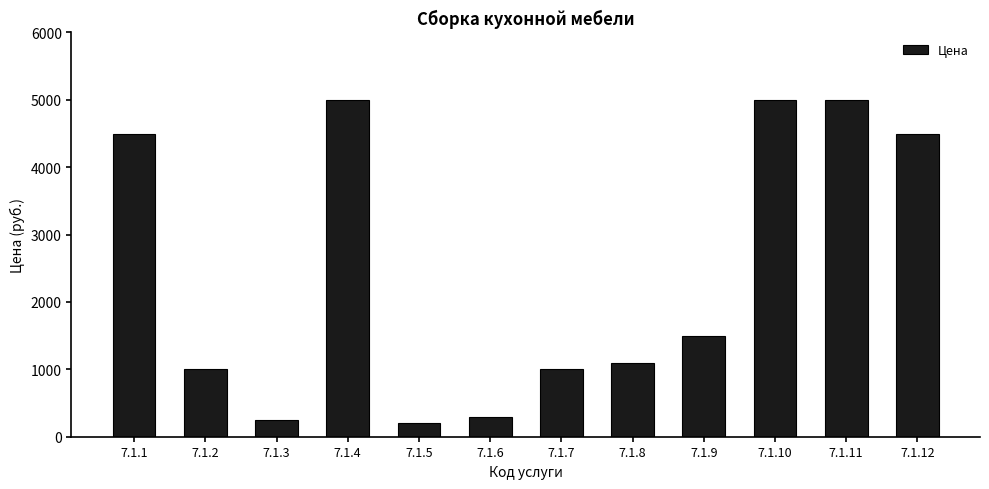

What is the difference between the maximum and minimum values?

4800